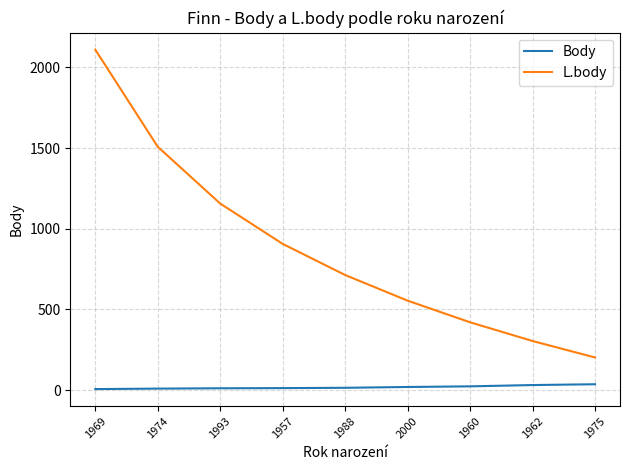

Which series has the widest spread of values?

L.body